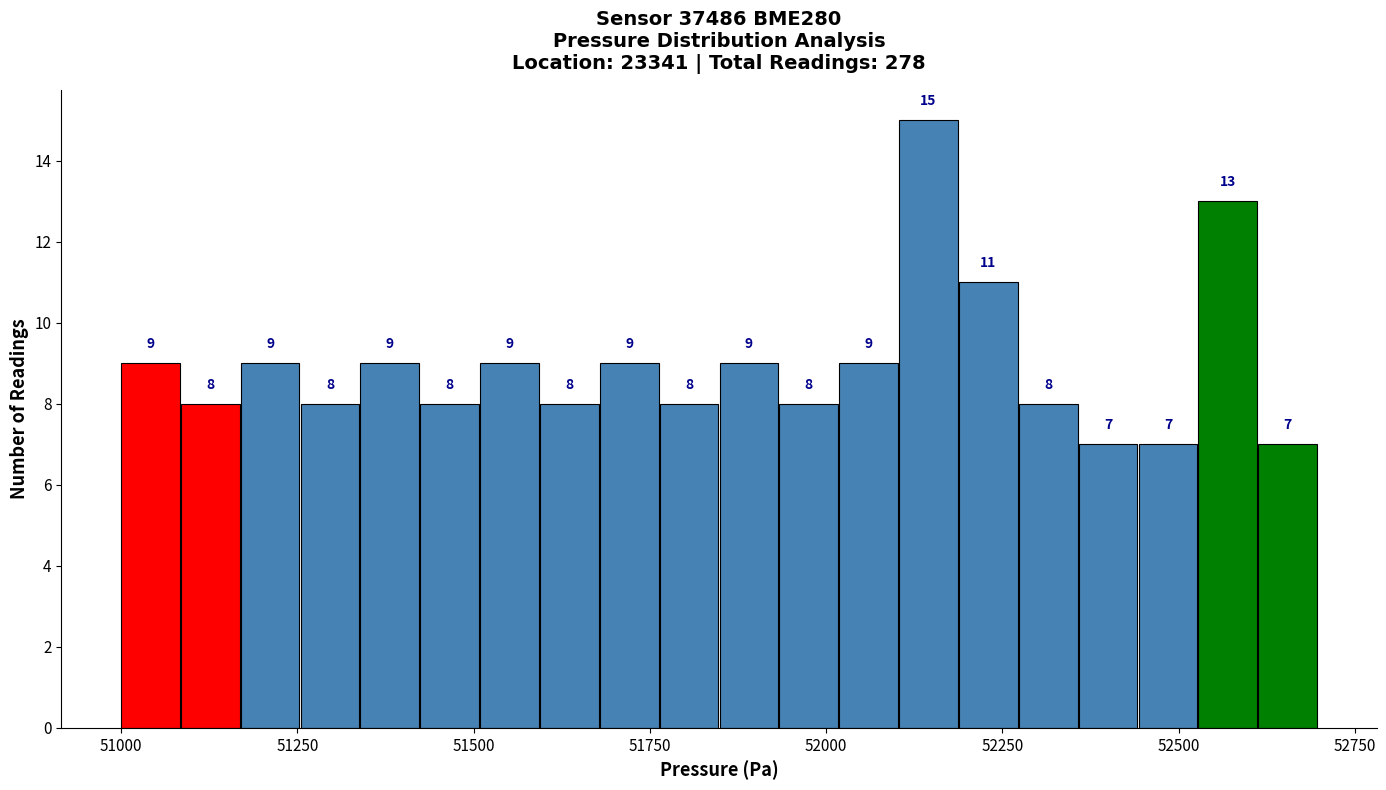

Around what value on the x-axis is the tallest bar? Give the approximate position of its centre, as read against the axis.

52150